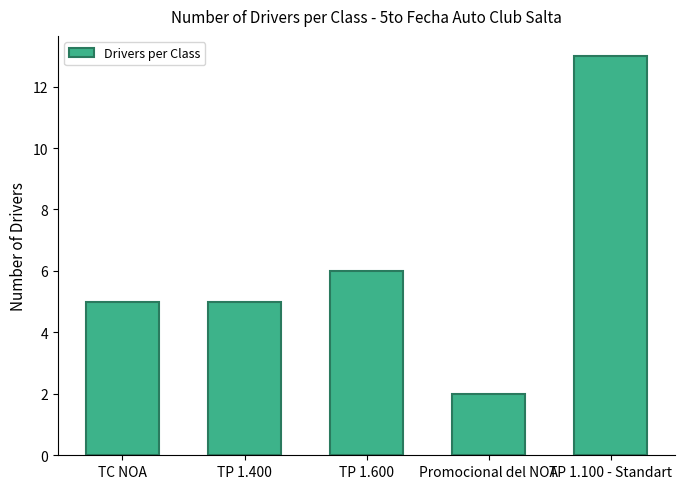

What is the change in value from TC NOA to Promocional del NOA?

-3